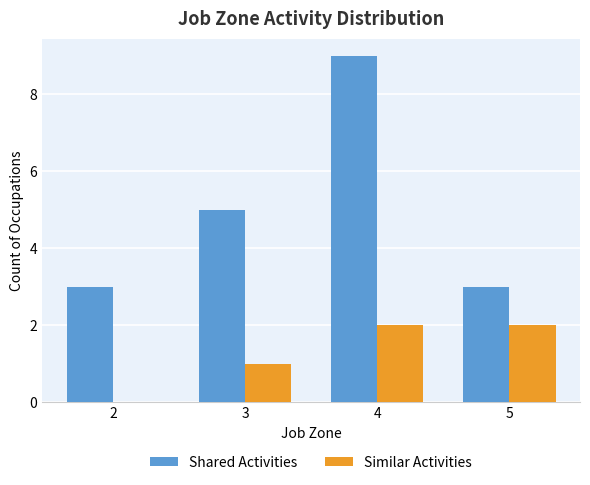

Which series has the widest spread of values?

Shared Activities